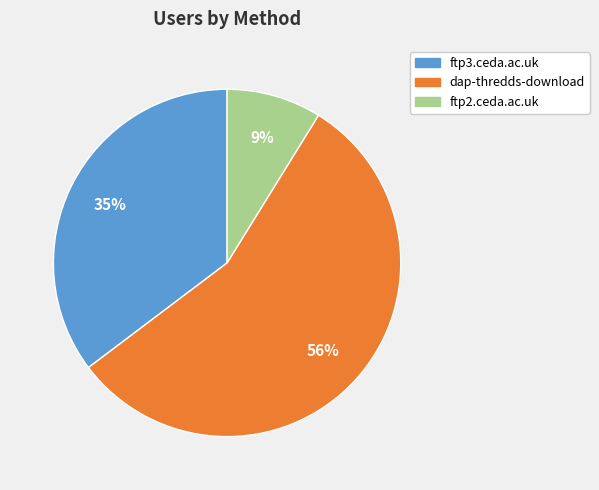

Count the number of slices in the pie.

3